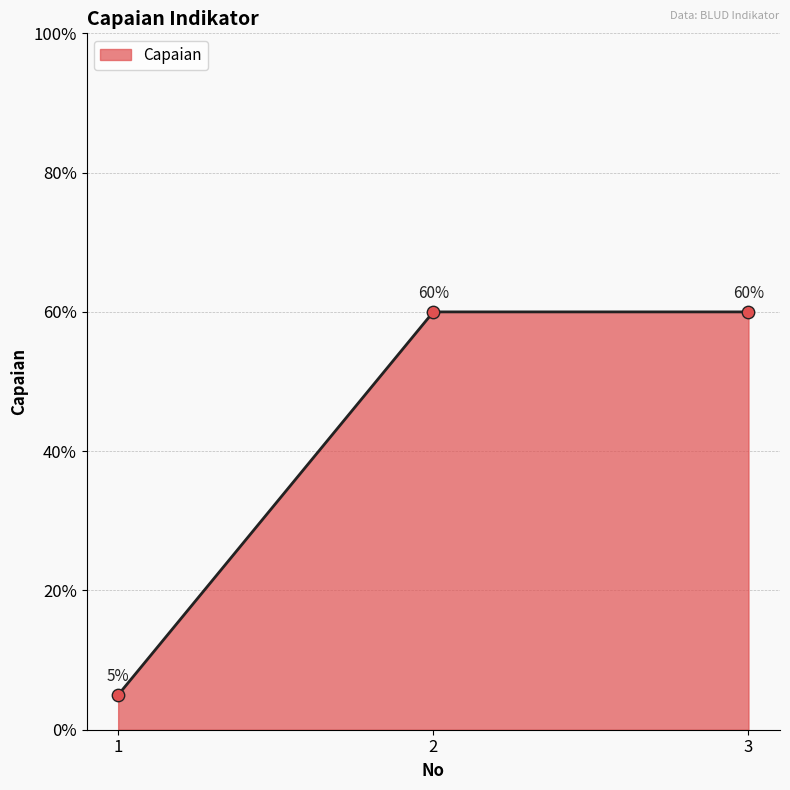

What is the change in value from 1 to 3?

+0.5